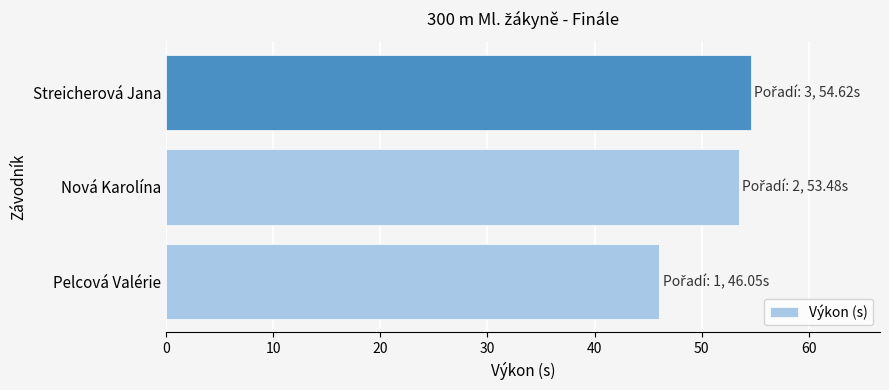

At which category does the chart reach its peak across all series?

Streicherová Jana